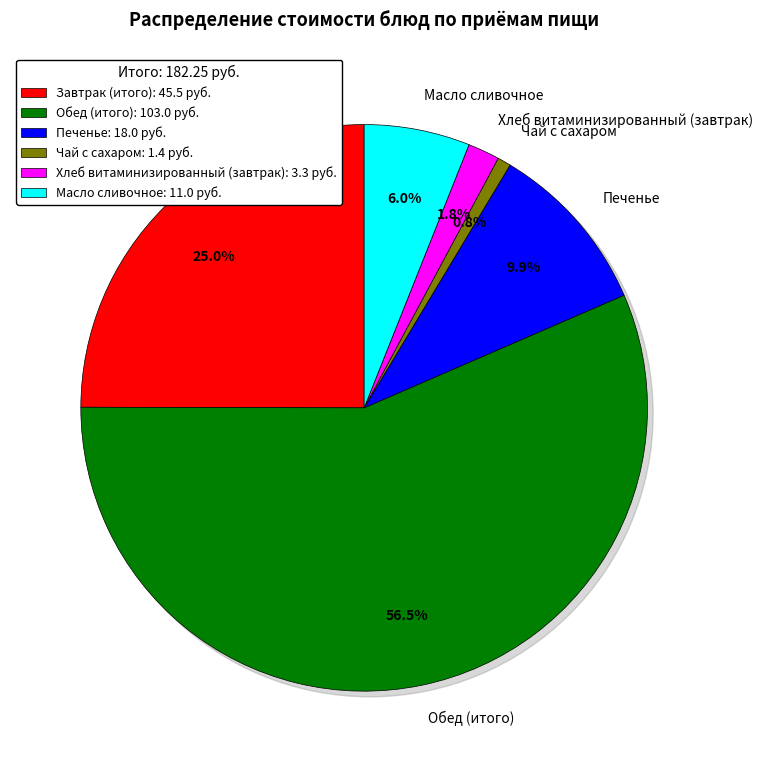

To the nearest percent, what is the difference between the largest and smallest slice percentages?

56%